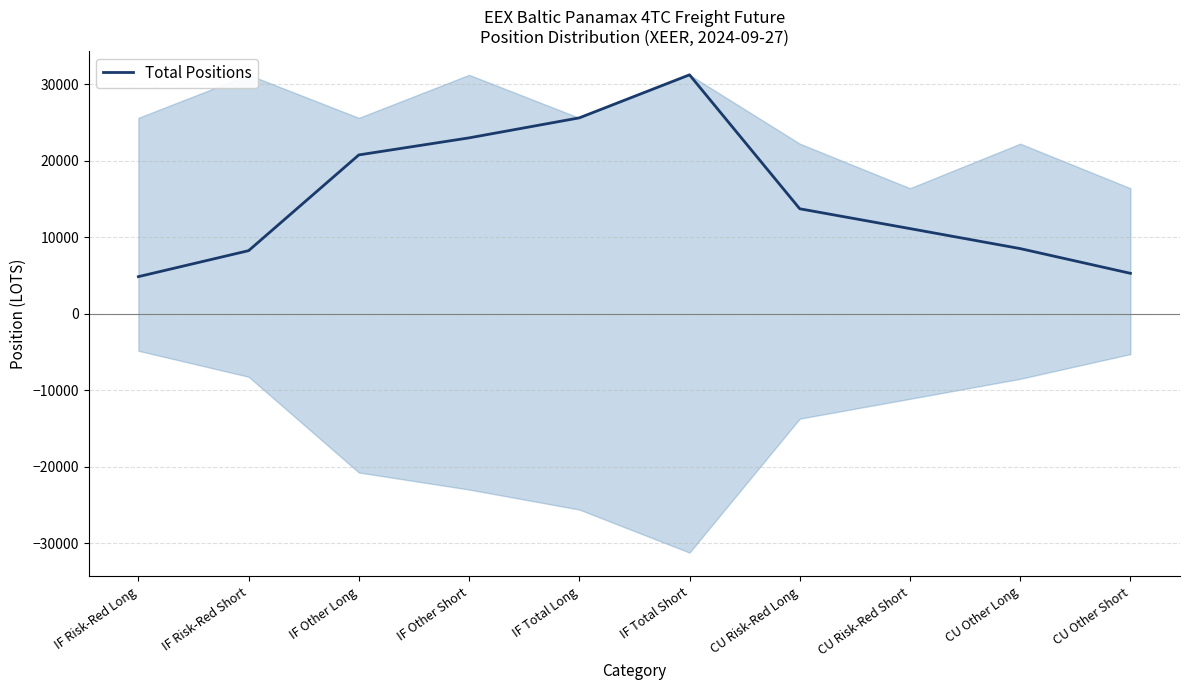

How many points are higher than both their immediate neighbors (excluding endpoints)?

1